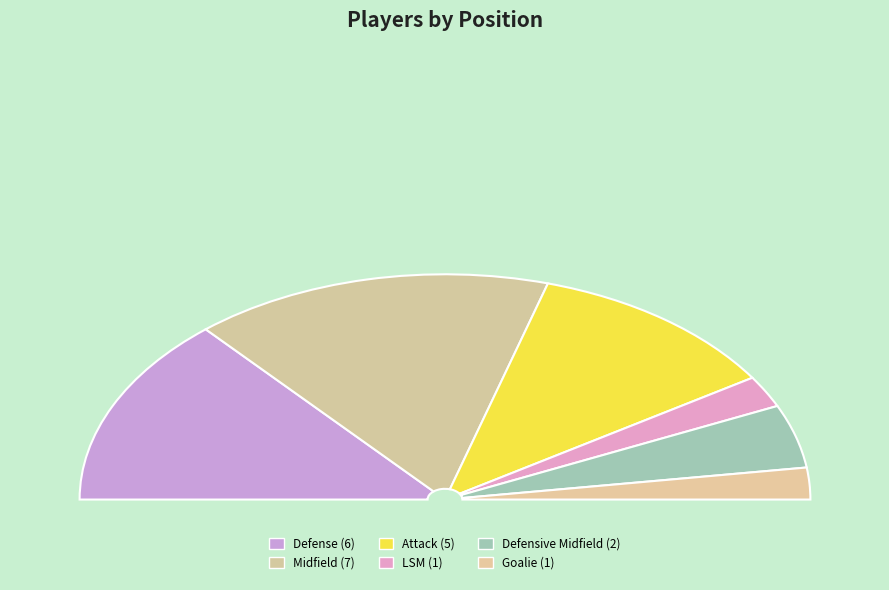

Rank the categories by value from highest to lowest.

Midfield, Defense, Attack, Defensive Midfield, LSM, Goalie